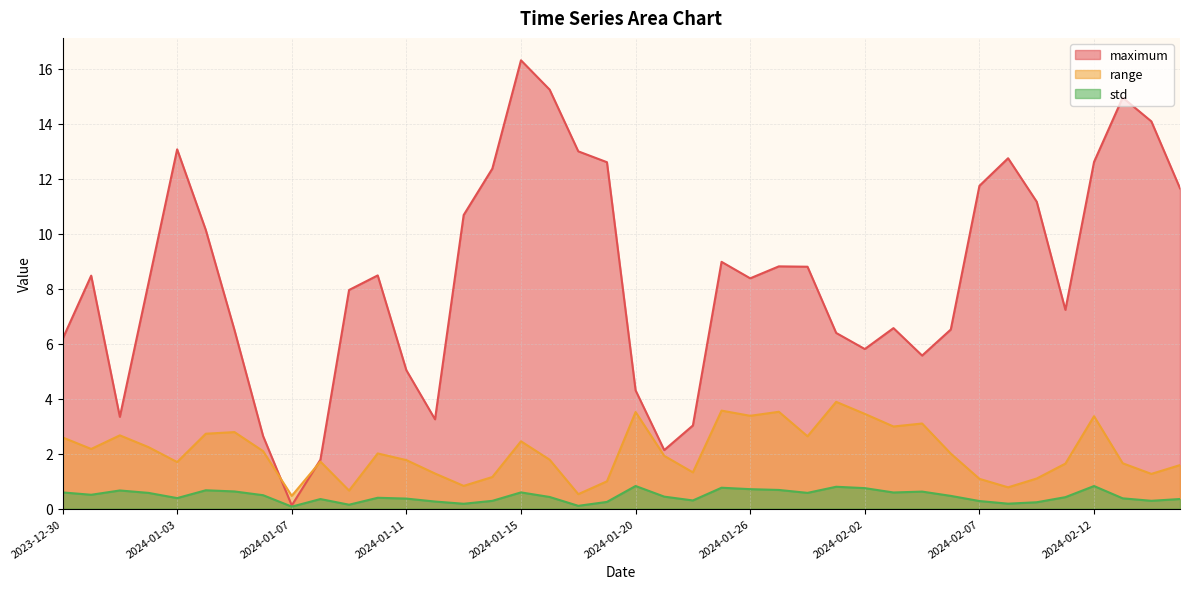

At which category does std reach its first local peak?

2024-01-01